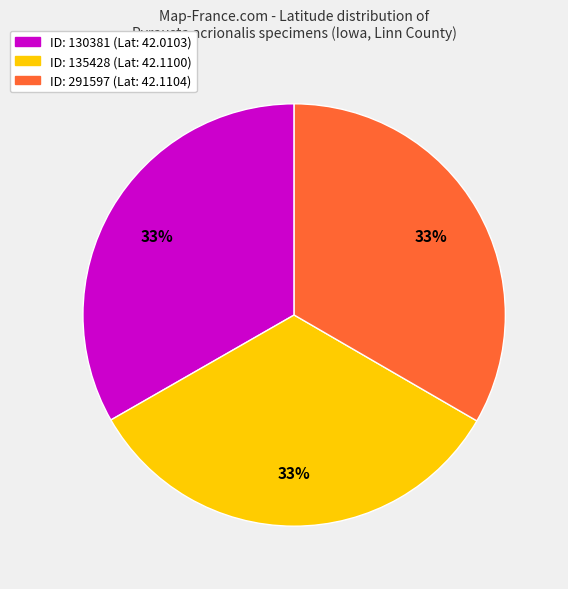

To the nearest percent, what is the average slice percentage?

33%